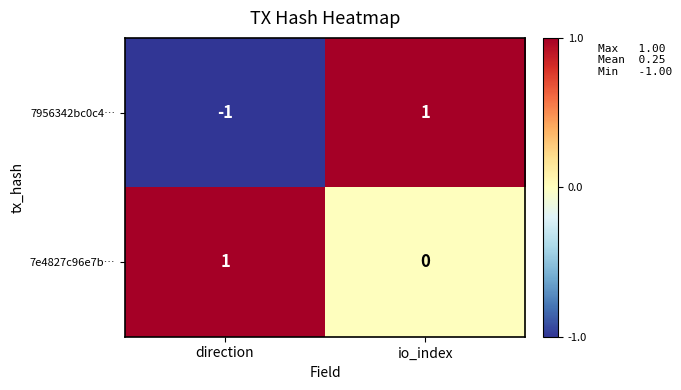

Between direction and io_index, which series saw the biggest shift?

7956342bc0c4…